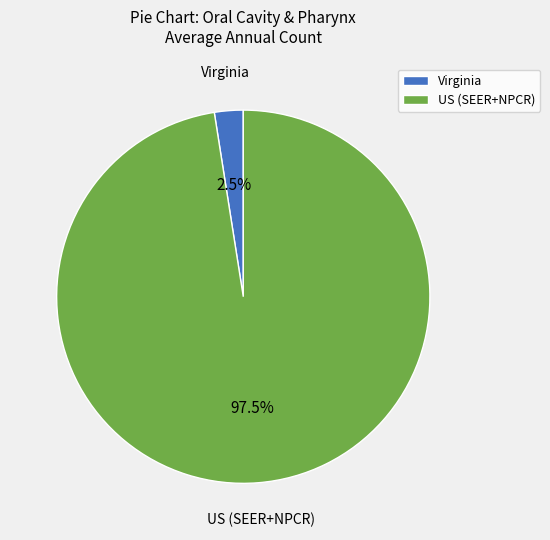

Combined, what portion of the pie is US (SEER+NPCR) and Virginia?

100.0%